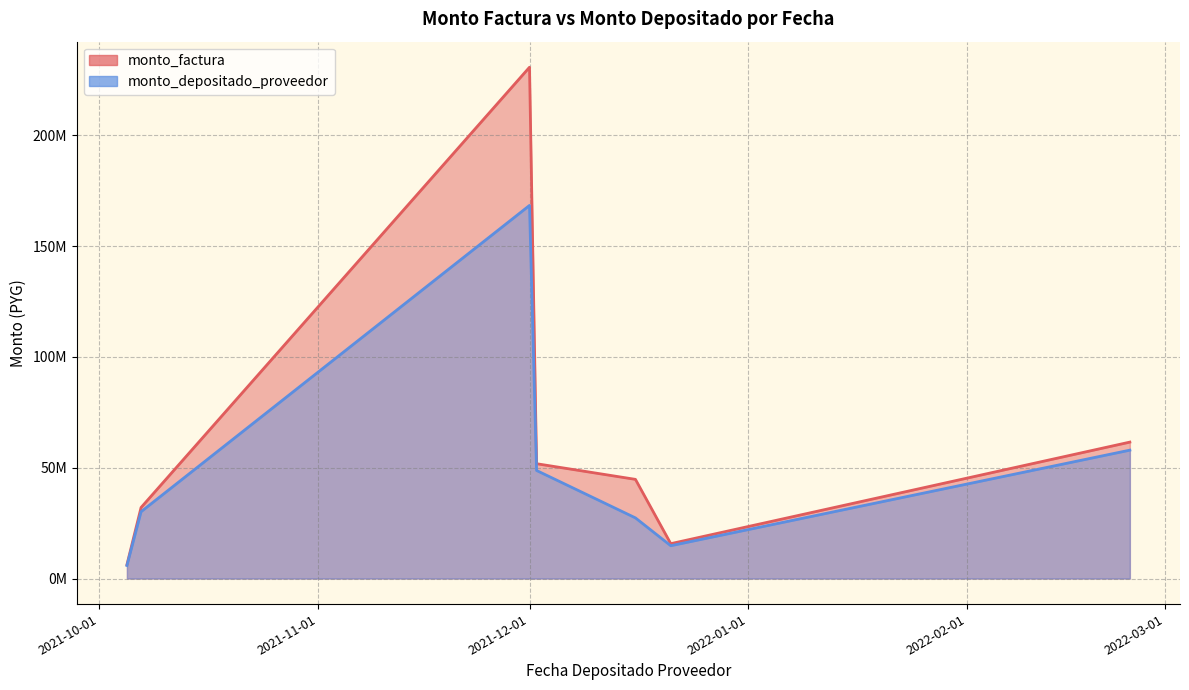

Which label corresponds to the largest value in the chart?

2021-12-01